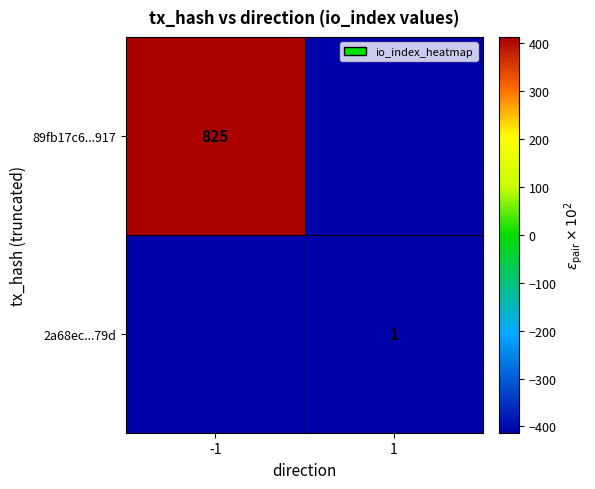

The 89fb17c6...917 series shows 825 at -1. True or false?

True